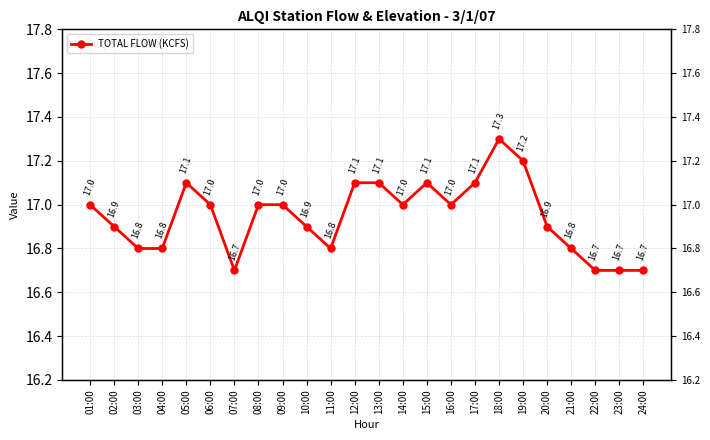

Reading left to right, transcribe all the data shown in this chart.

01:00=17.0	02:00=16.9	03:00=16.8	04:00=16.8	05:00=17.1	06:00=17.0	07:00=16.7	08:00=17.0	09:00=17.0	10:00=16.9	11:00=16.8	12:00=17.1	13:00=17.1	14:00=17.0	15:00=17.1	16:00=17.0	17:00=17.1	18:00=17.3	19:00=17.2	20:00=16.9	21:00=16.8	22:00=16.7	23:00=16.7	24:00=16.7